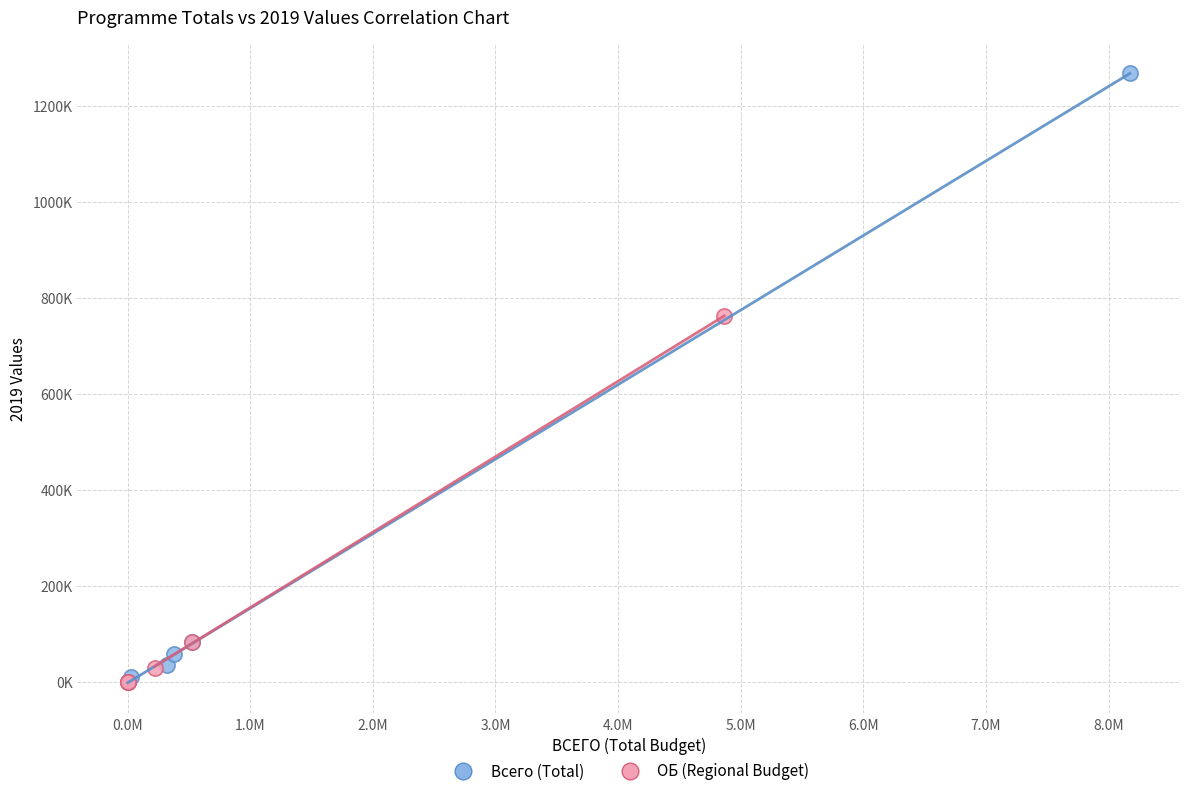

Which series has the widest spread of Y values?

Всего (Total)